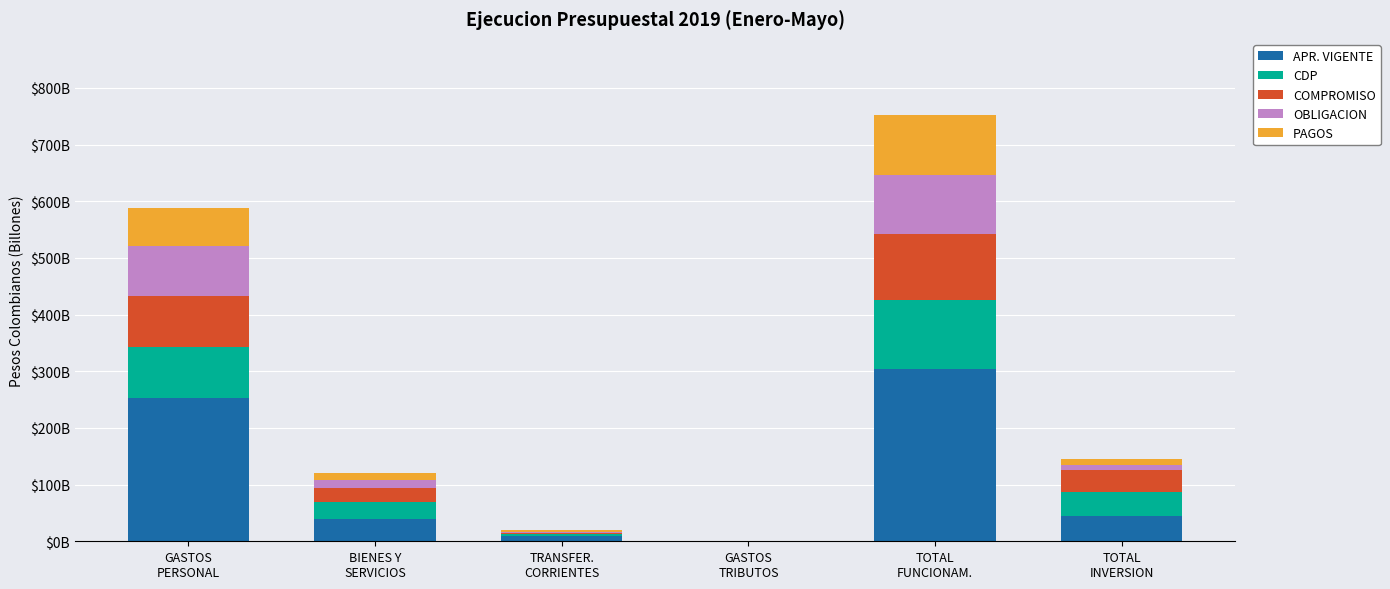

What is the total value across all series at TOTAL
FUNCIONAM.?

751.2